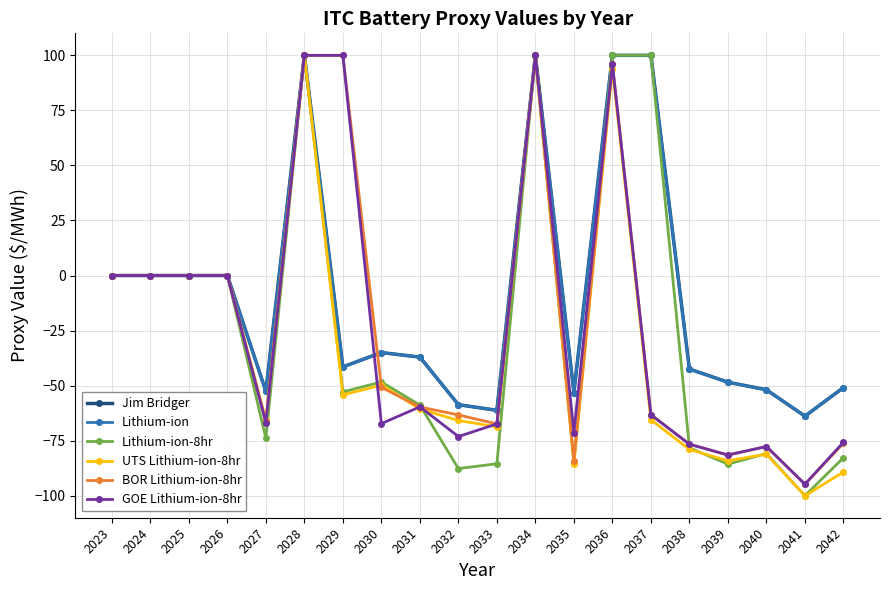

What is the value of the Jim Bridger point at the 17th from the left?

-48.4